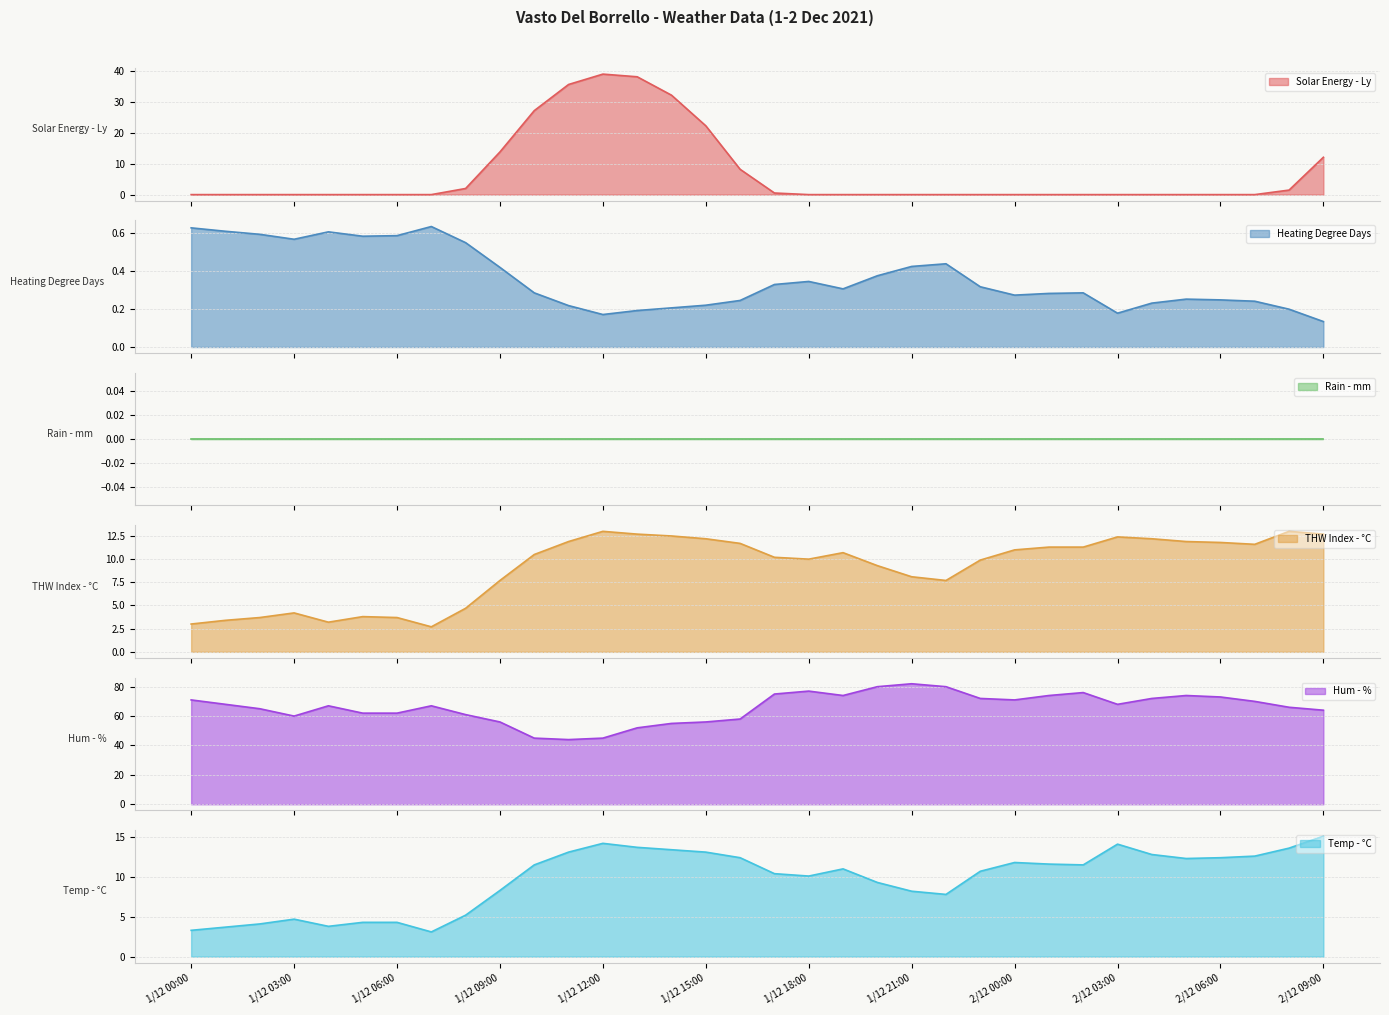

What is the difference between the second highest and second lowest values in the THW Index - °C series?

10.0